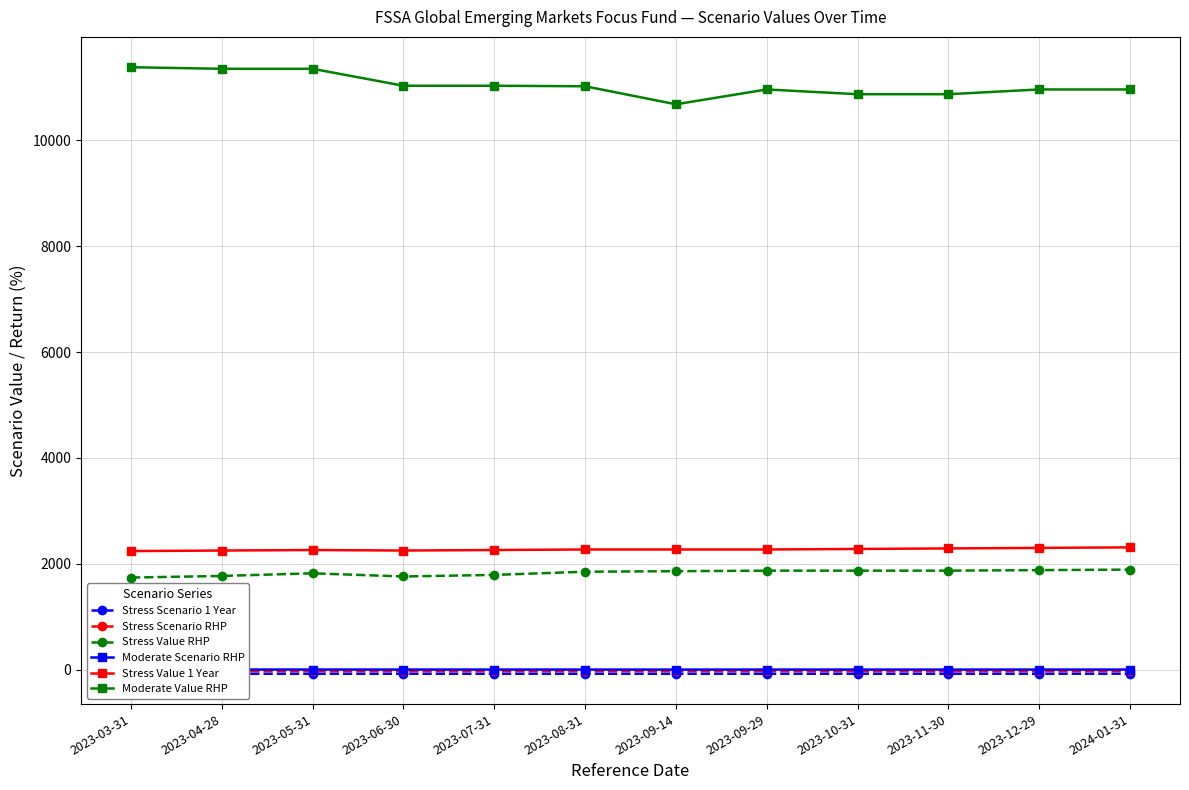

How many Stress Value 1 Year values are between 2260 and 2290?

7